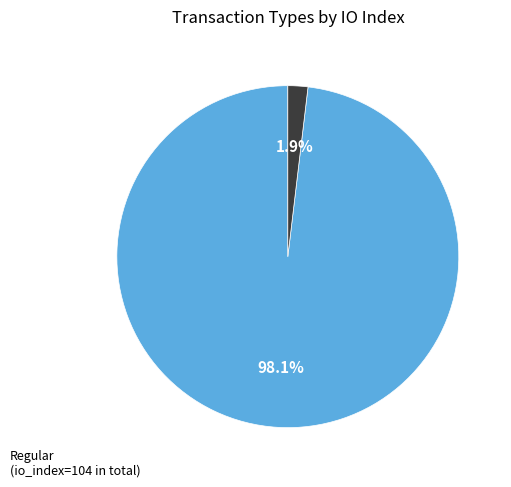

Does any single category account for the majority?

Yes